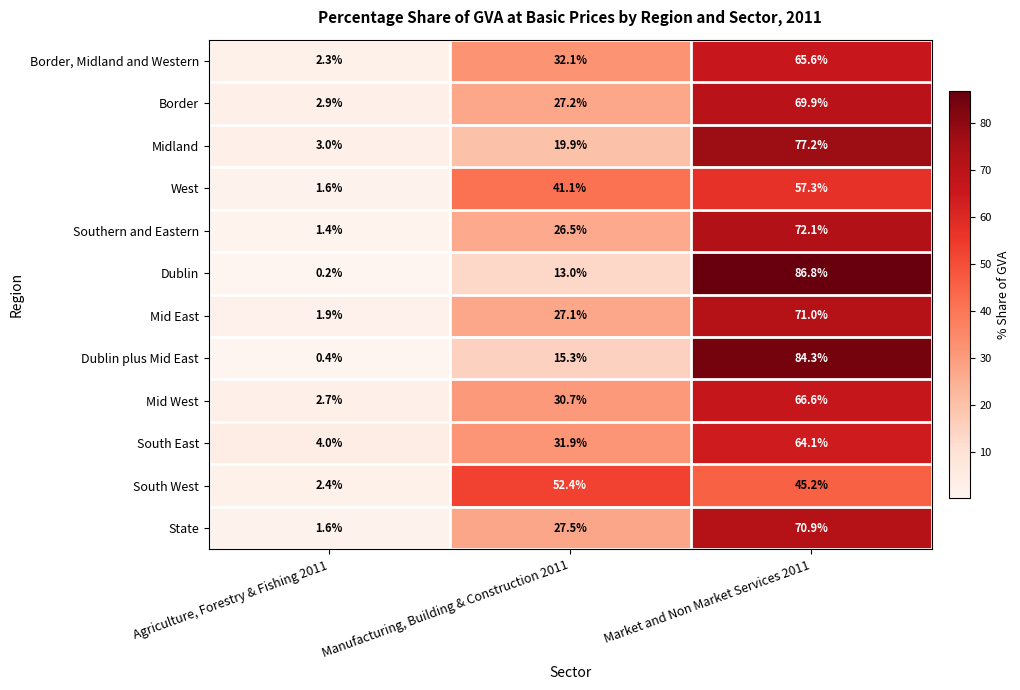

At which category does the chart reach its peak across all series?

Market and Non Market Services 2011